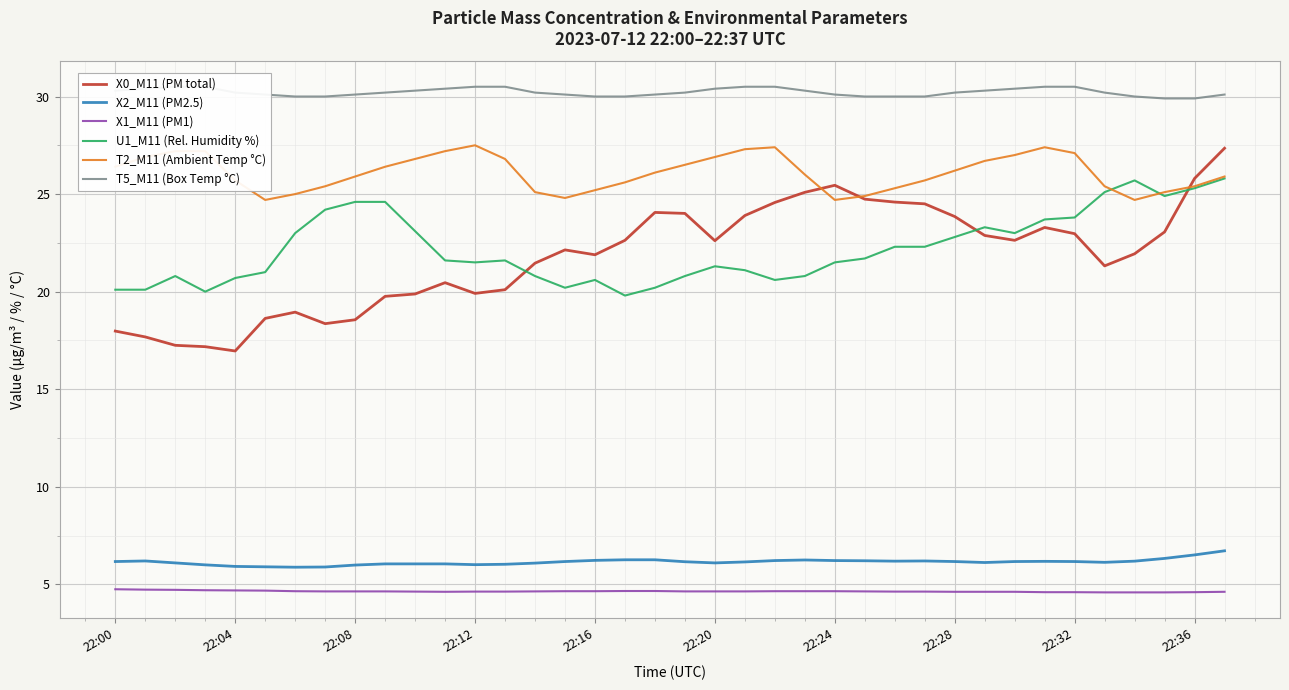

Is the value of X0_M11 (PM total) at 34 greater than the value of X1_M11 (PM1) at 14?

Yes